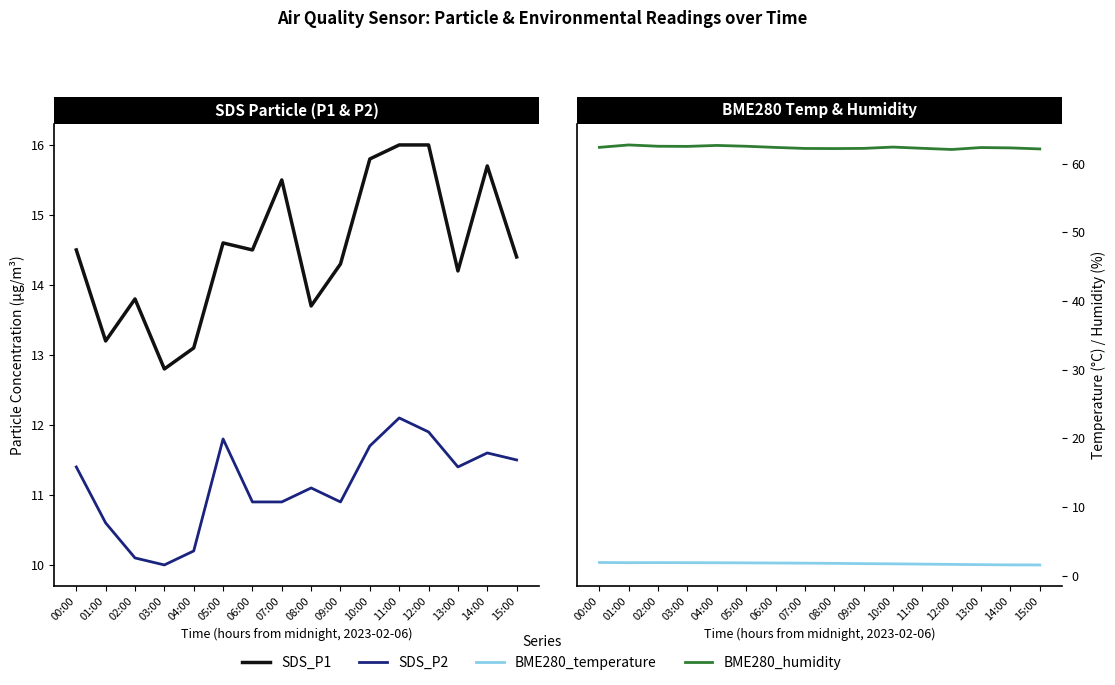

Read the BME280_humidity value at 11:00.

62.2